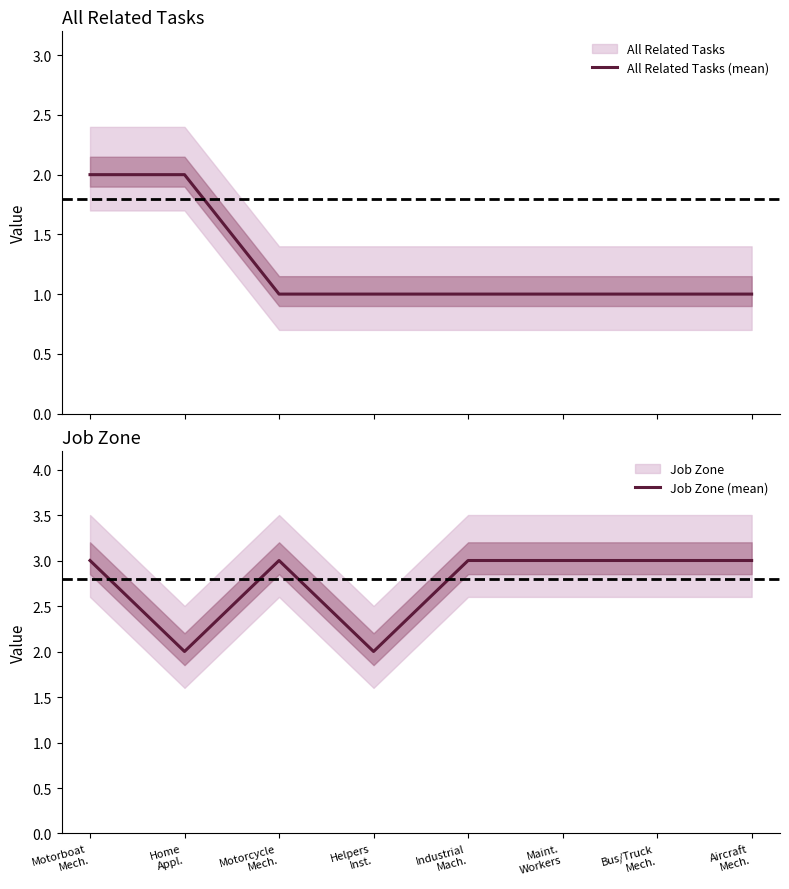

Reading left to right, transcribe all the data shown in this chart.

All Related Tasks (mean): Motorboat
Mech.=2	Home
Appl.=2	Motorcycle
Mech.=1	Helpers
Inst.=1	Industrial
Mach.=1	Maint.
Workers=1	Bus/Truck
Mech.=1	Aircraft
Mech.=1
Job Zone (mean): Motorboat
Mech.=3	Home
Appl.=2	Motorcycle
Mech.=3	Helpers
Inst.=2	Industrial
Mach.=3	Maint.
Workers=3	Bus/Truck
Mech.=3	Aircraft
Mech.=3